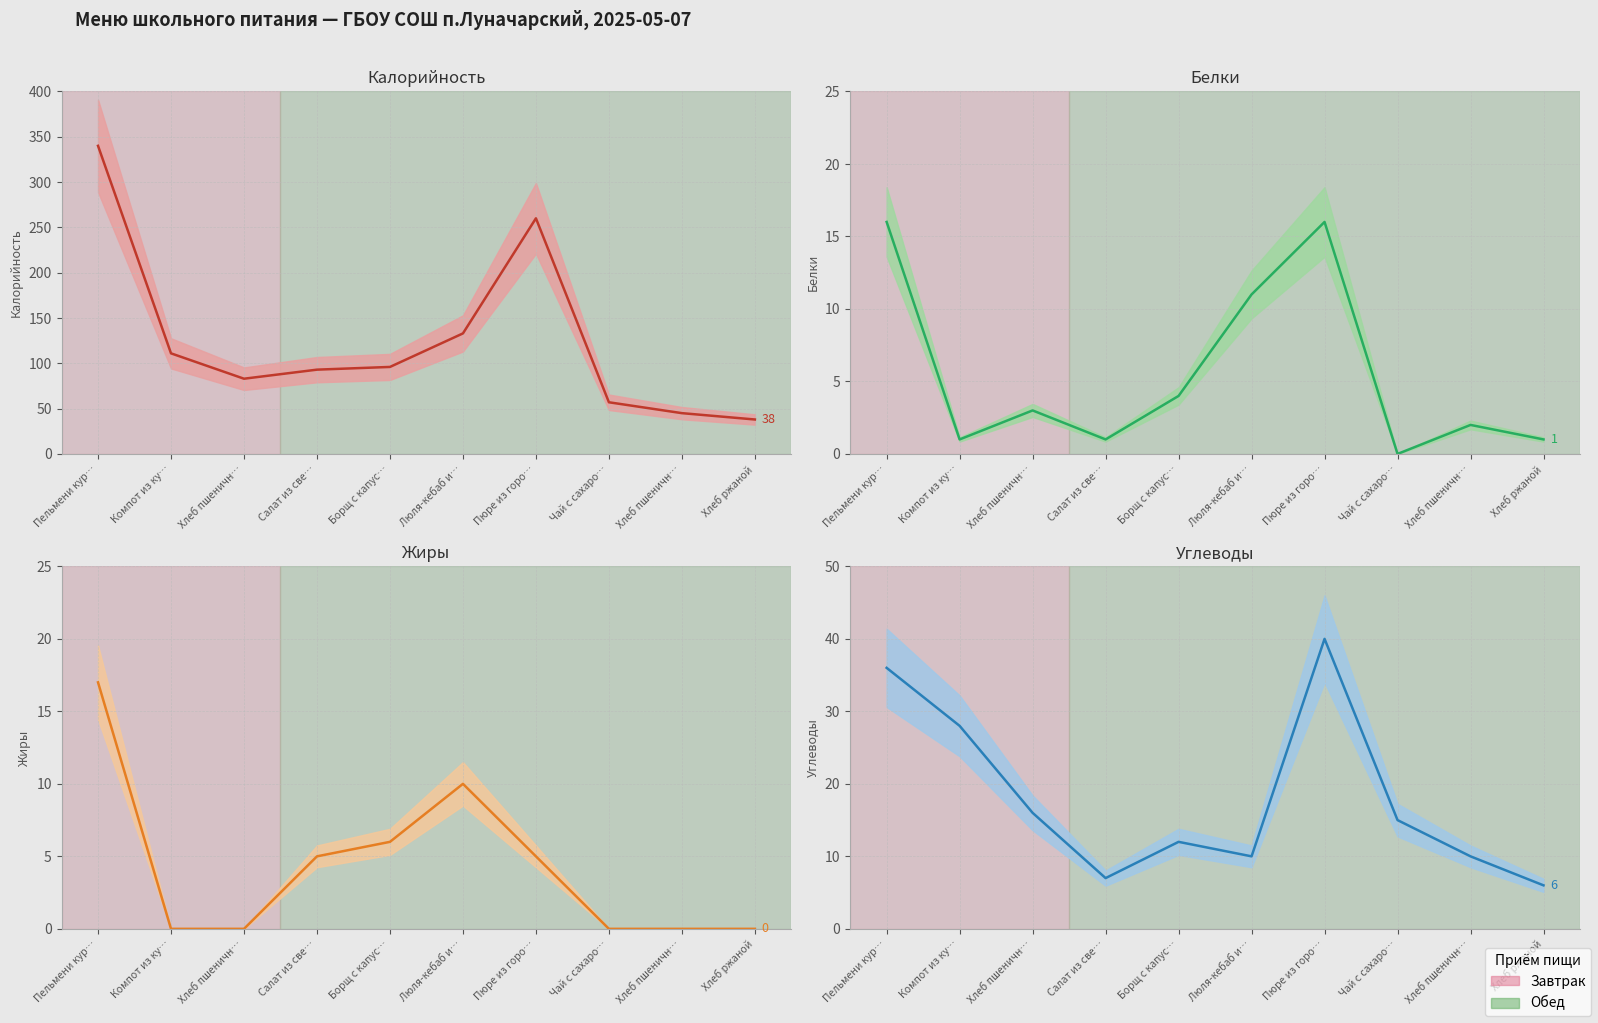

What is the sum of the Жиры values at Борщ с капус… and Чай с сахаро…?

6